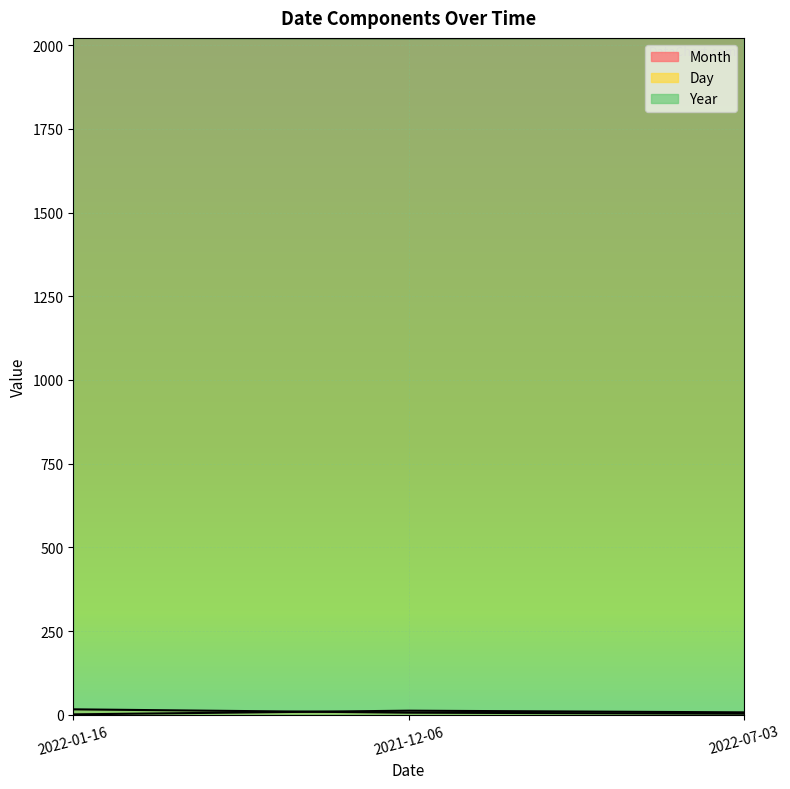

Which has a higher value, 2021-12-06 or 2022-01-16?

2021-12-06